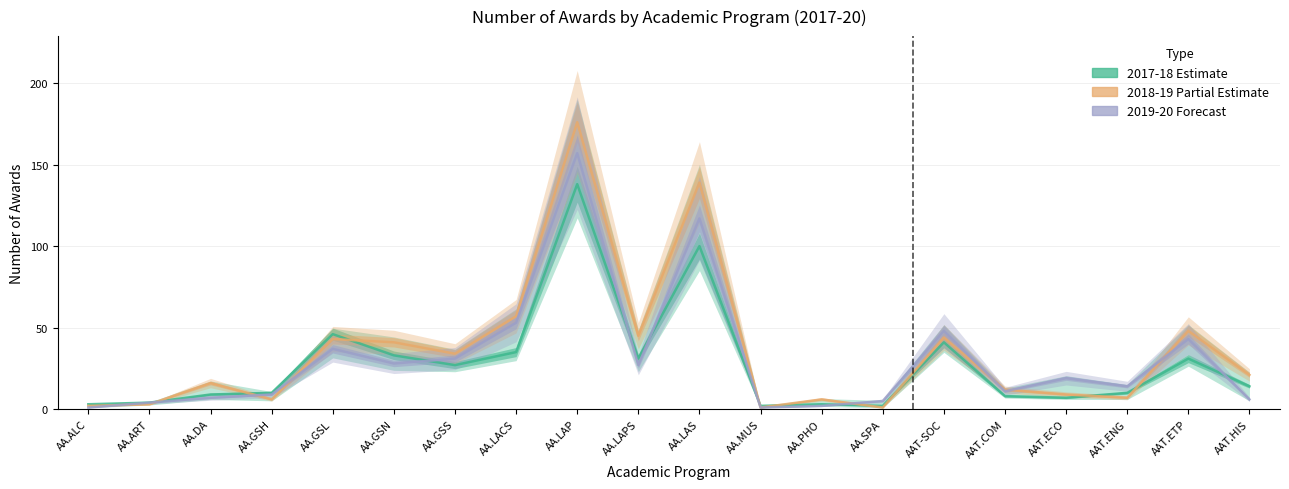

Which series has the largest total across all categories?

2018-19 (Partial)